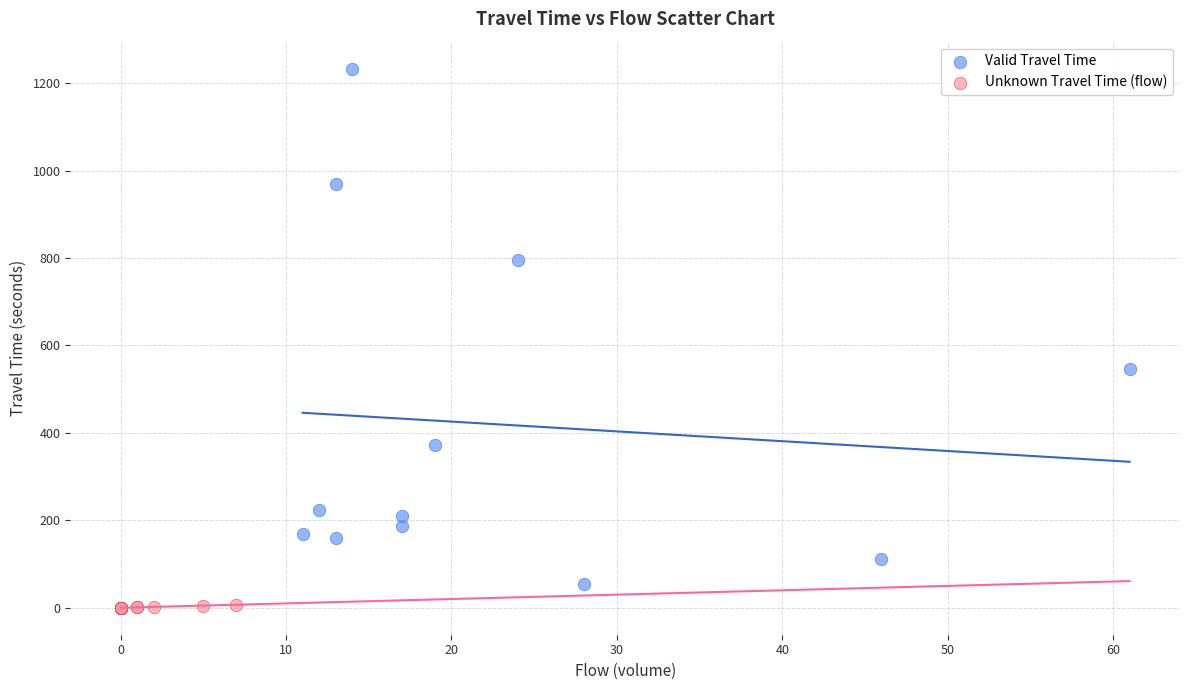

Which series contains the lowest Y value?

Unknown Travel Time (flow)